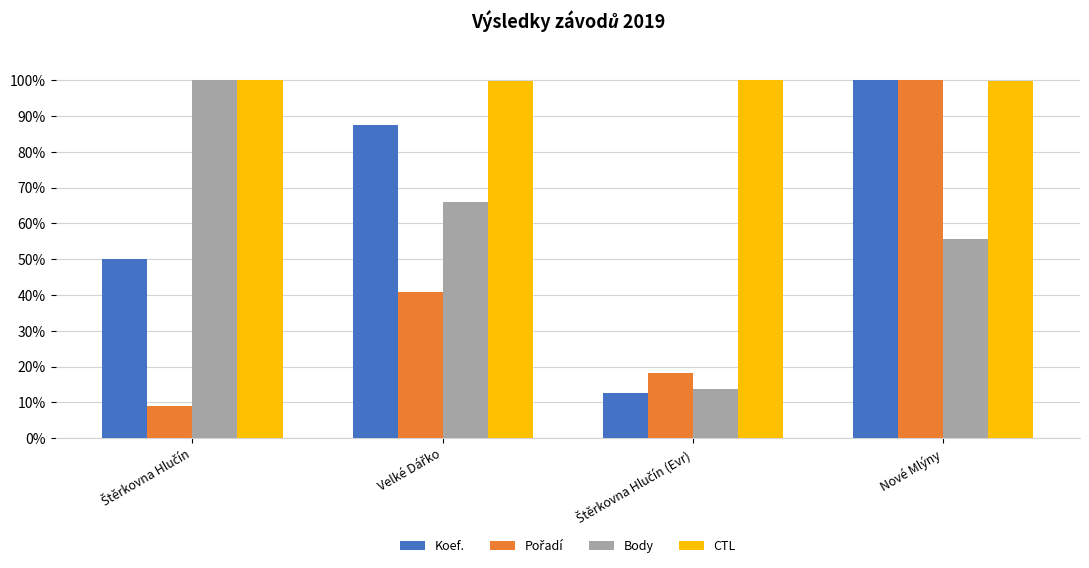

What is the average value of the Body series?

58.9